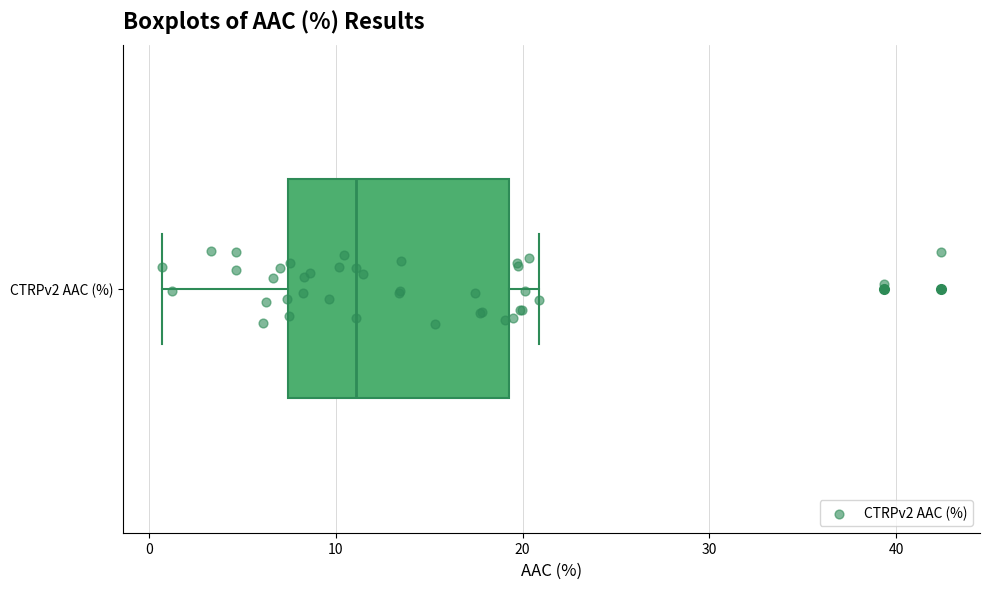

Where is the right edge of the box for CTRPv2 AAC (%) on the x-axis? The values are not printed on the chart, so give them approximately, as read against the axis.

19